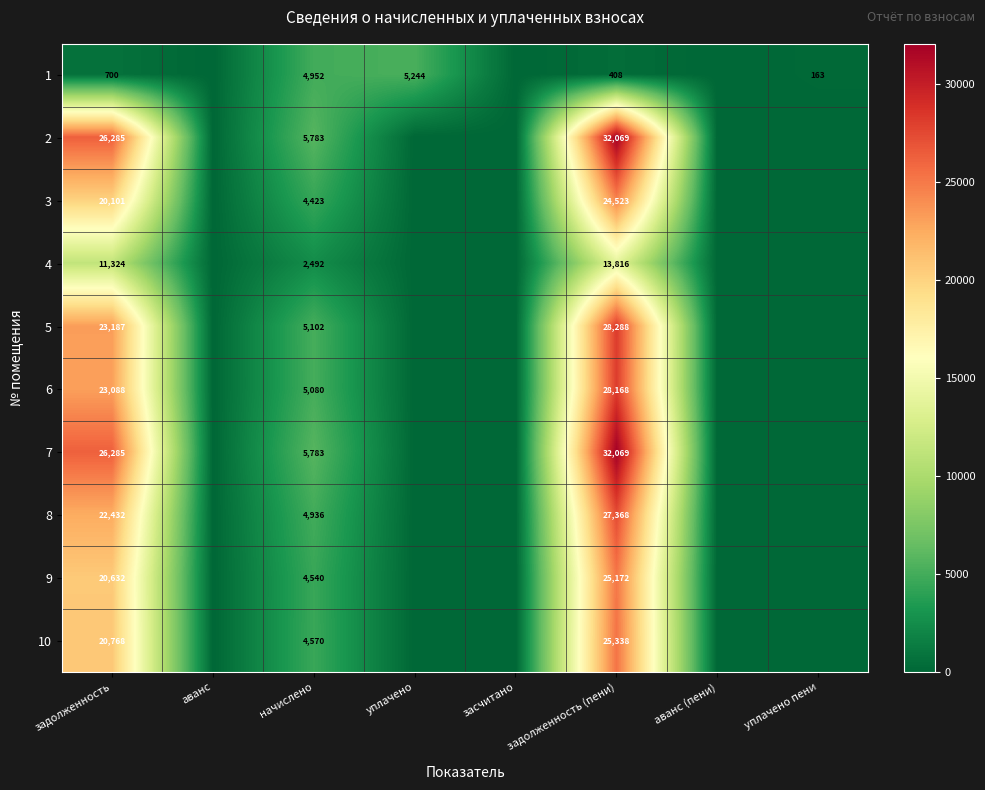

The 1 series shows 5244 at уплачено. True or false?

True